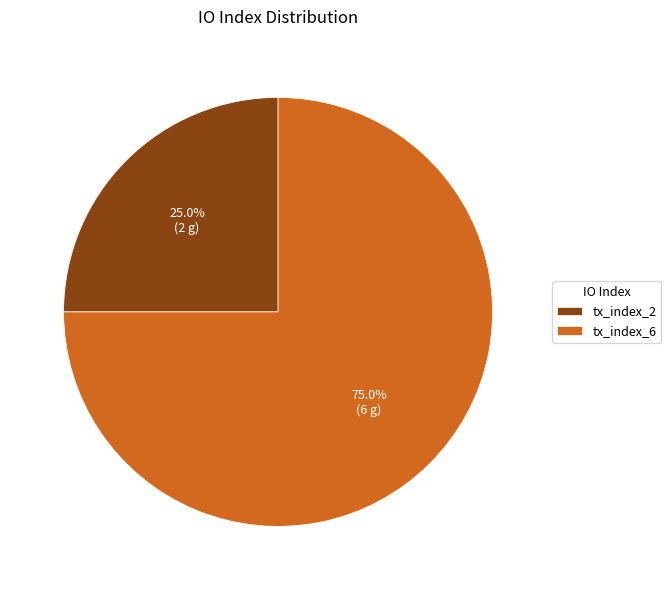

What percentage is the tx_index_6 slice, to the nearest percent?

75%